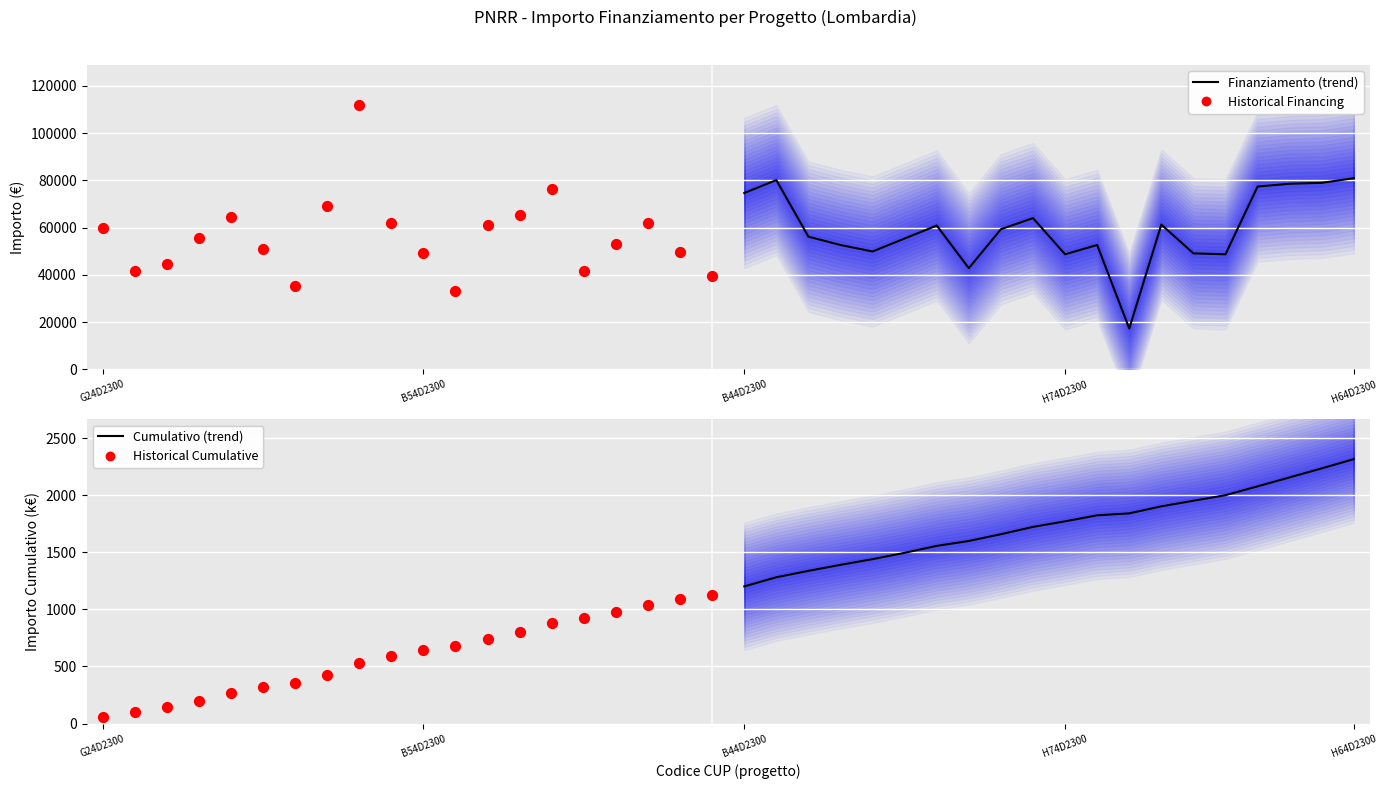

Which series contains the highest Y value?

Historical Financing